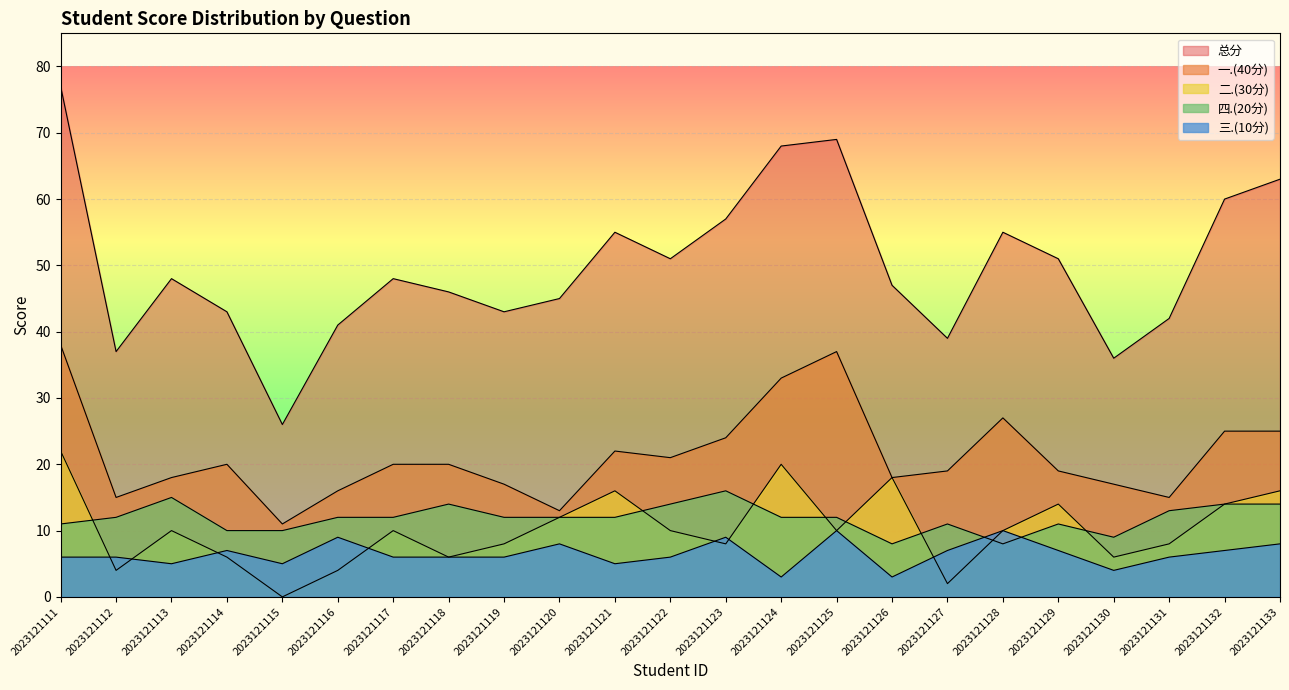

What is the total value across all series at 2023121118?

92